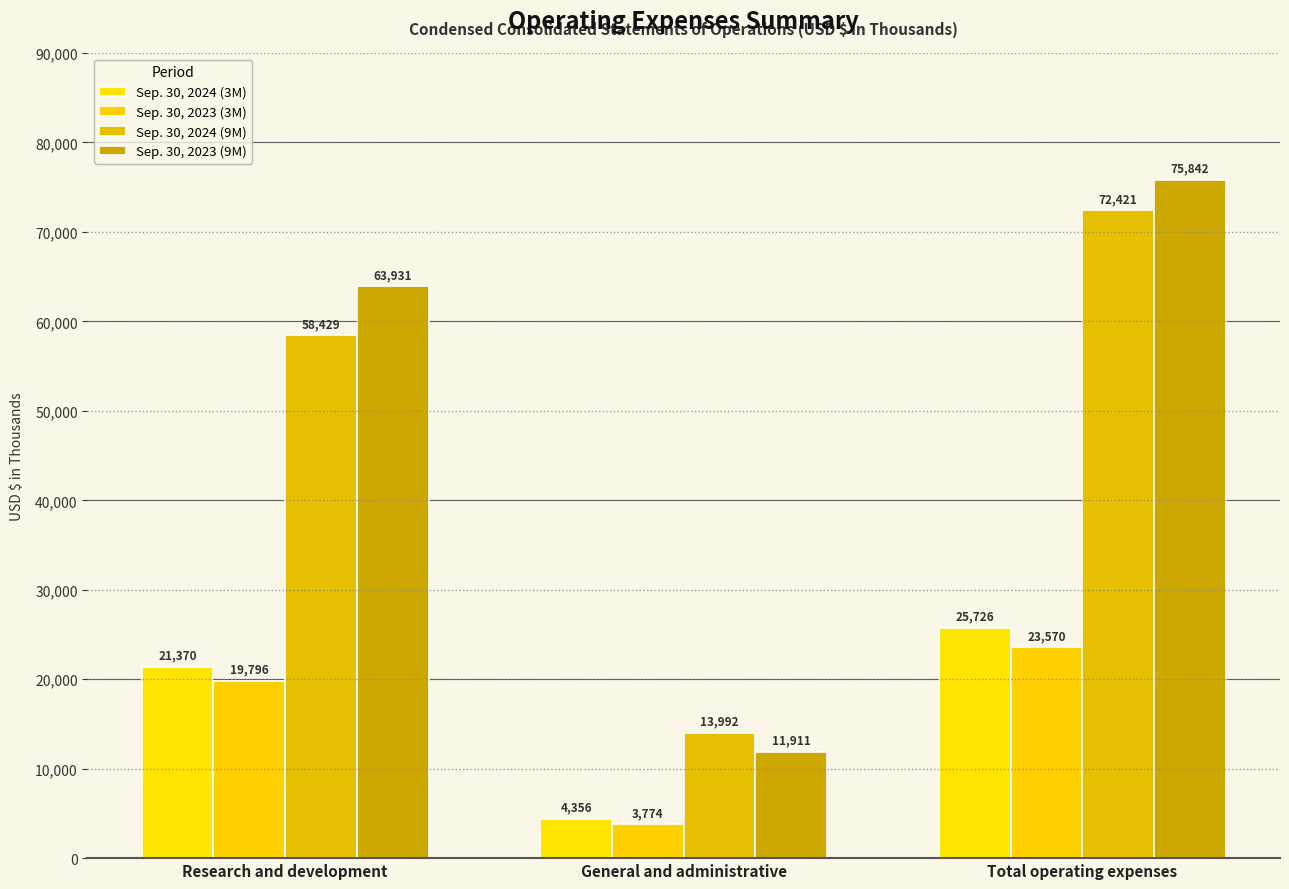

Count the Sep. 30, 2024 (9M) values in the range 13992 to 72421.

3